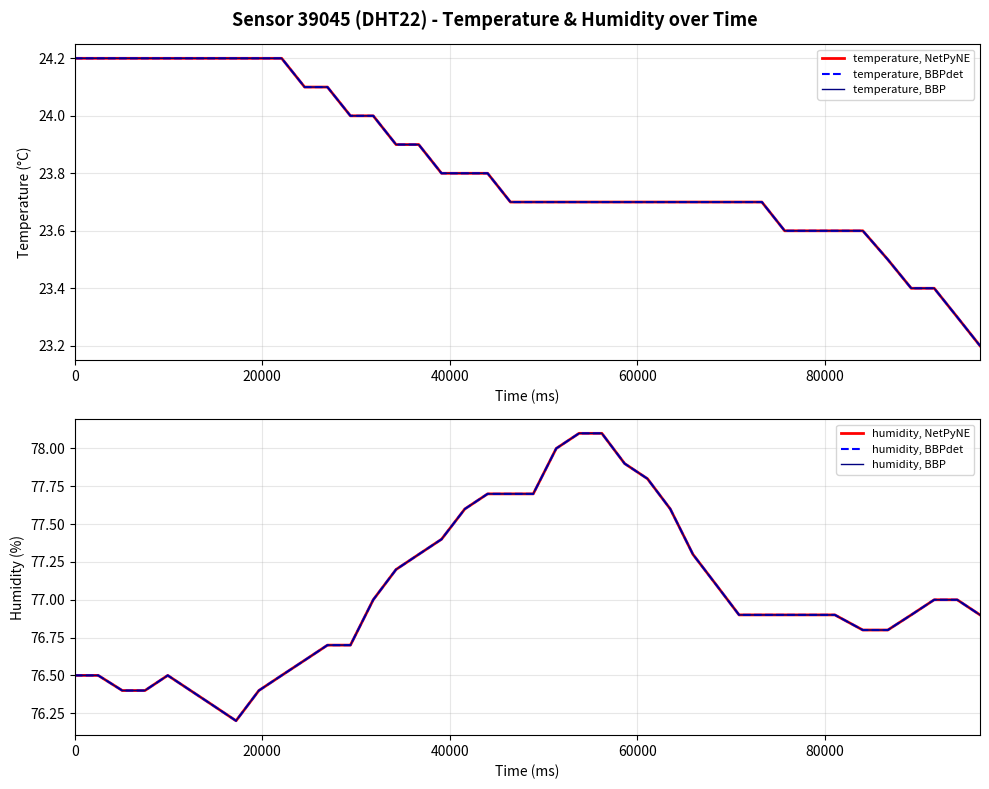

How many interior local valleys does the humidity, BBP series have?

1